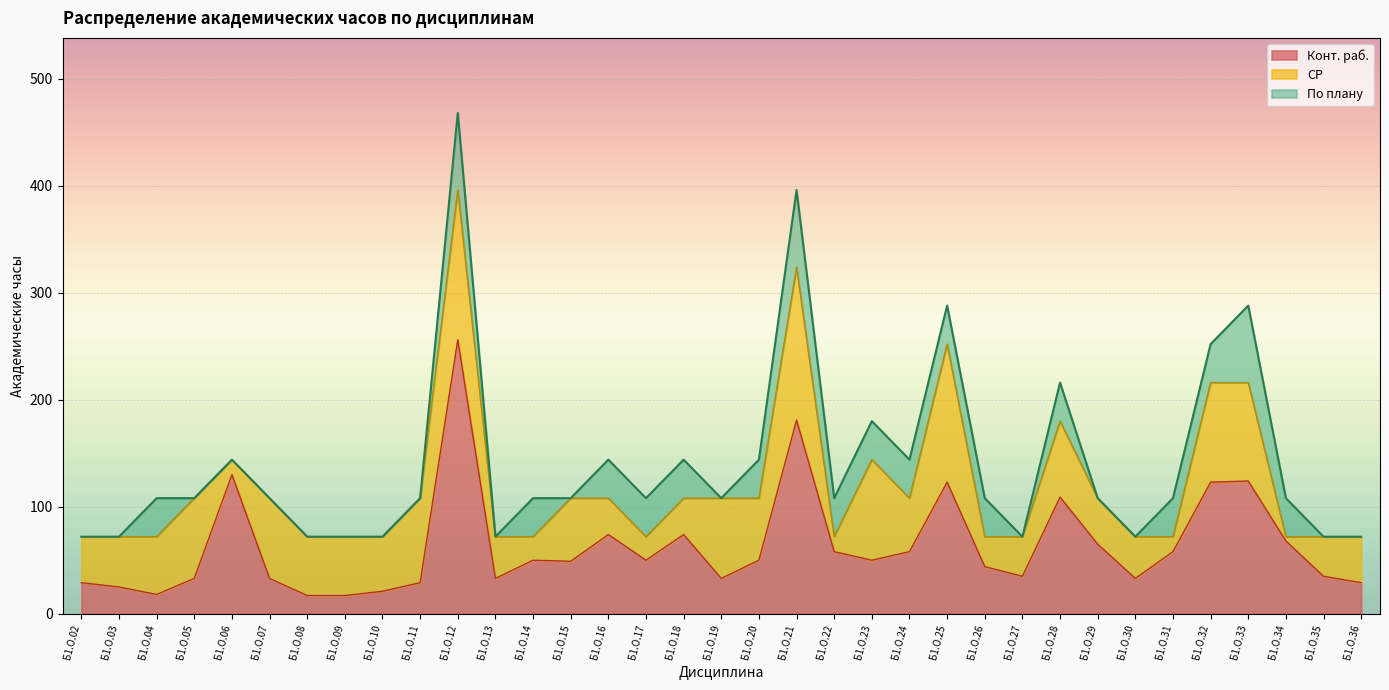

Is it true that Конт. раб. equals 256 at Б1.О.12?

True